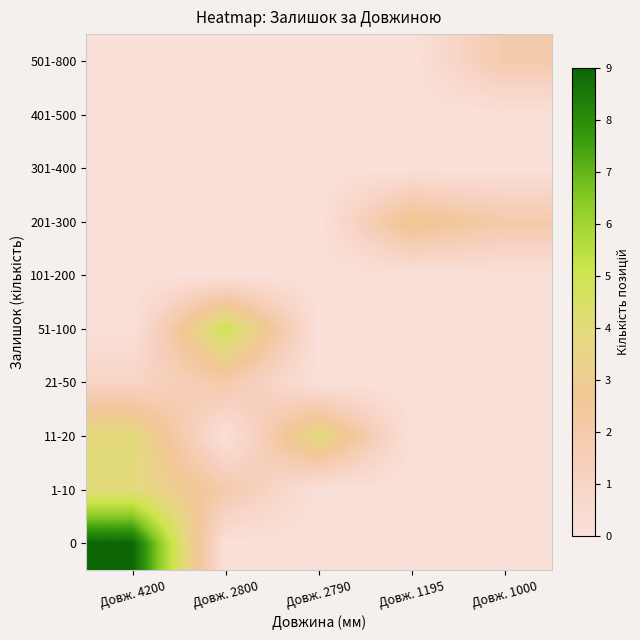

At how many categories does at least one series exceed 7?

1